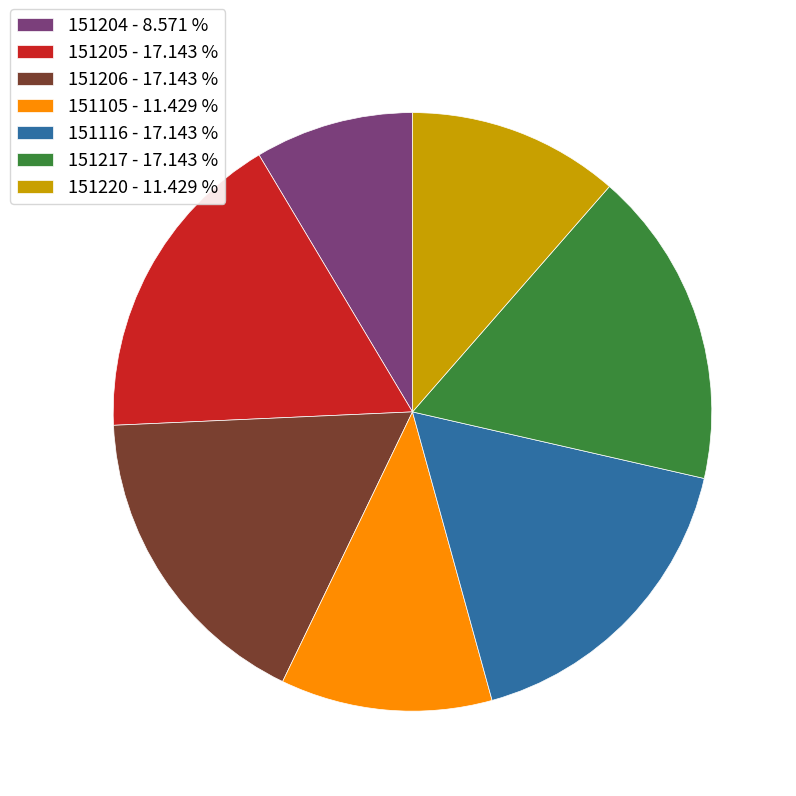

Is there a majority slice in this chart?

No